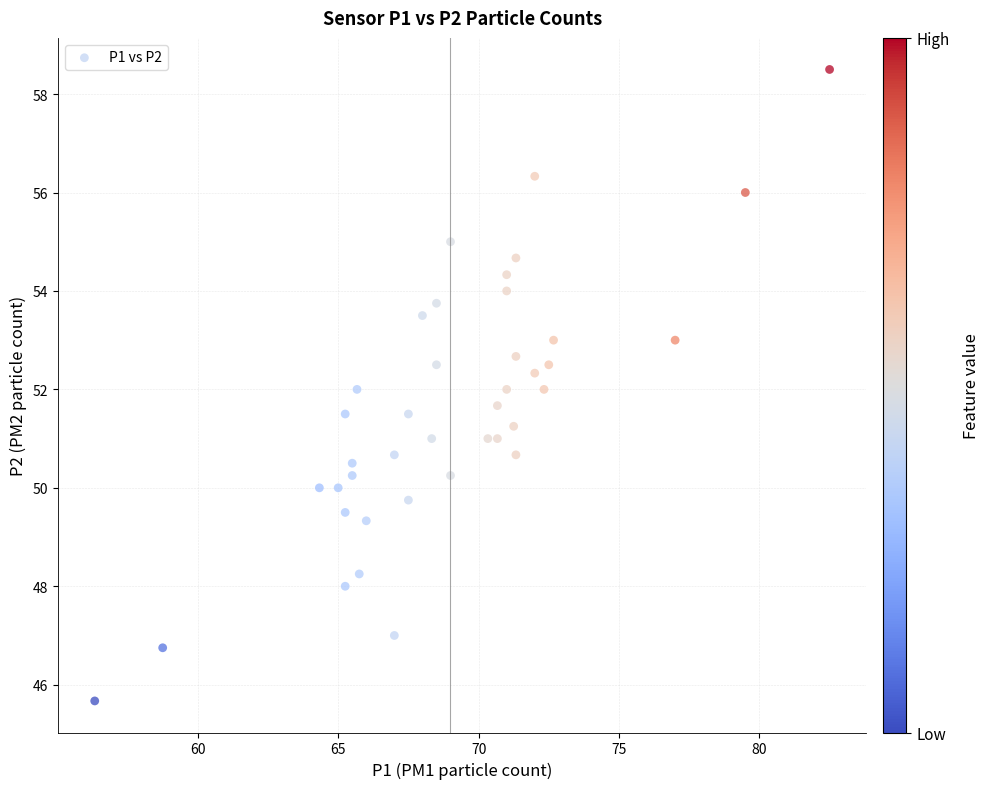

What is the range of X values (max minus min)?

26.2